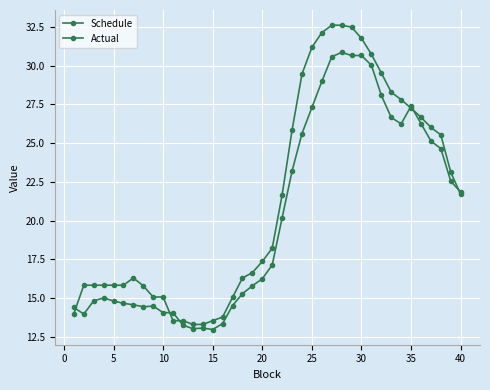

How many series are shown in this chart?

2